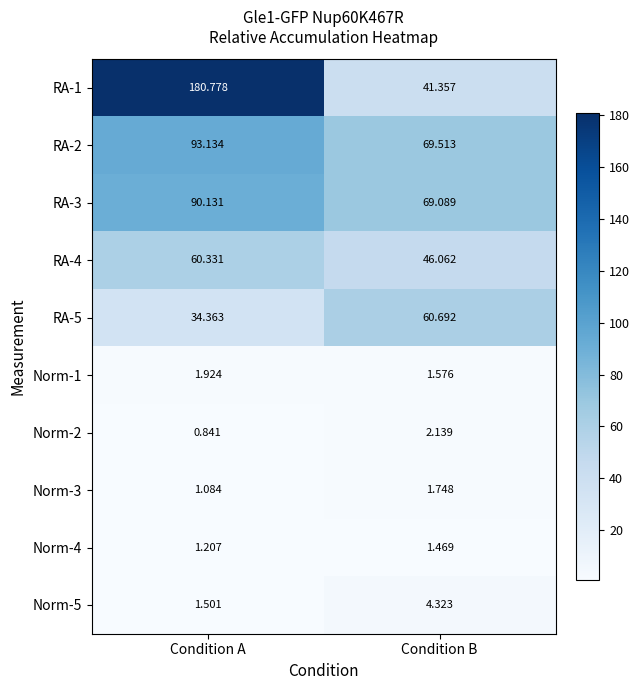

Which series changed the most between Condition A and Condition B?

RA-1